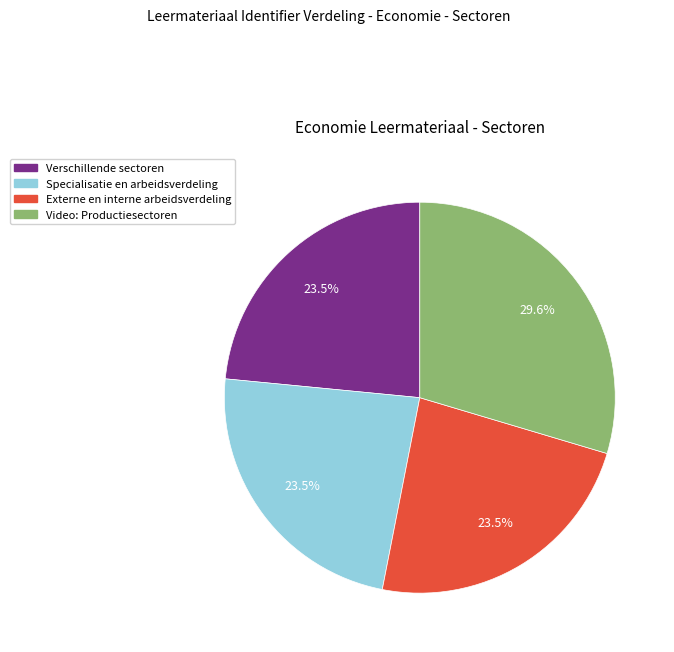

Is there a majority slice in this chart?

No